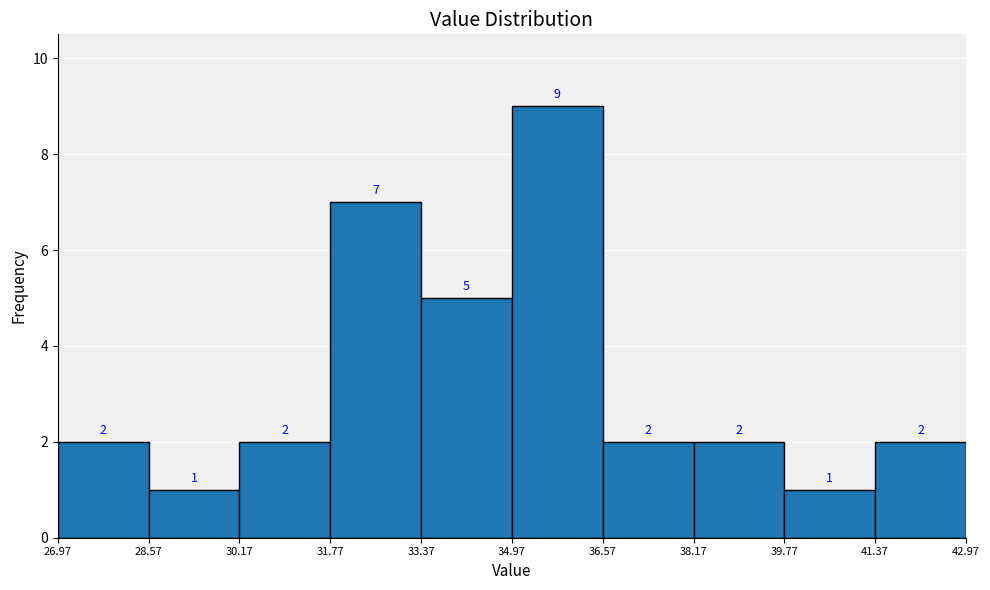

How tall is the bar that spans 34.97 to 36.57 on the x-axis?

9